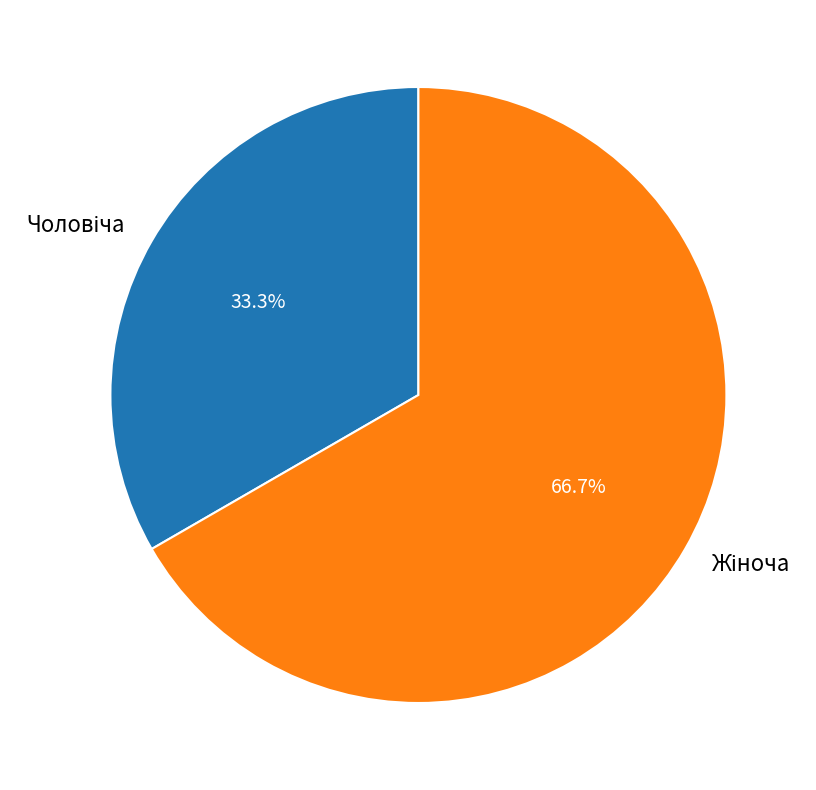

Does any single category account for the majority?

Yes